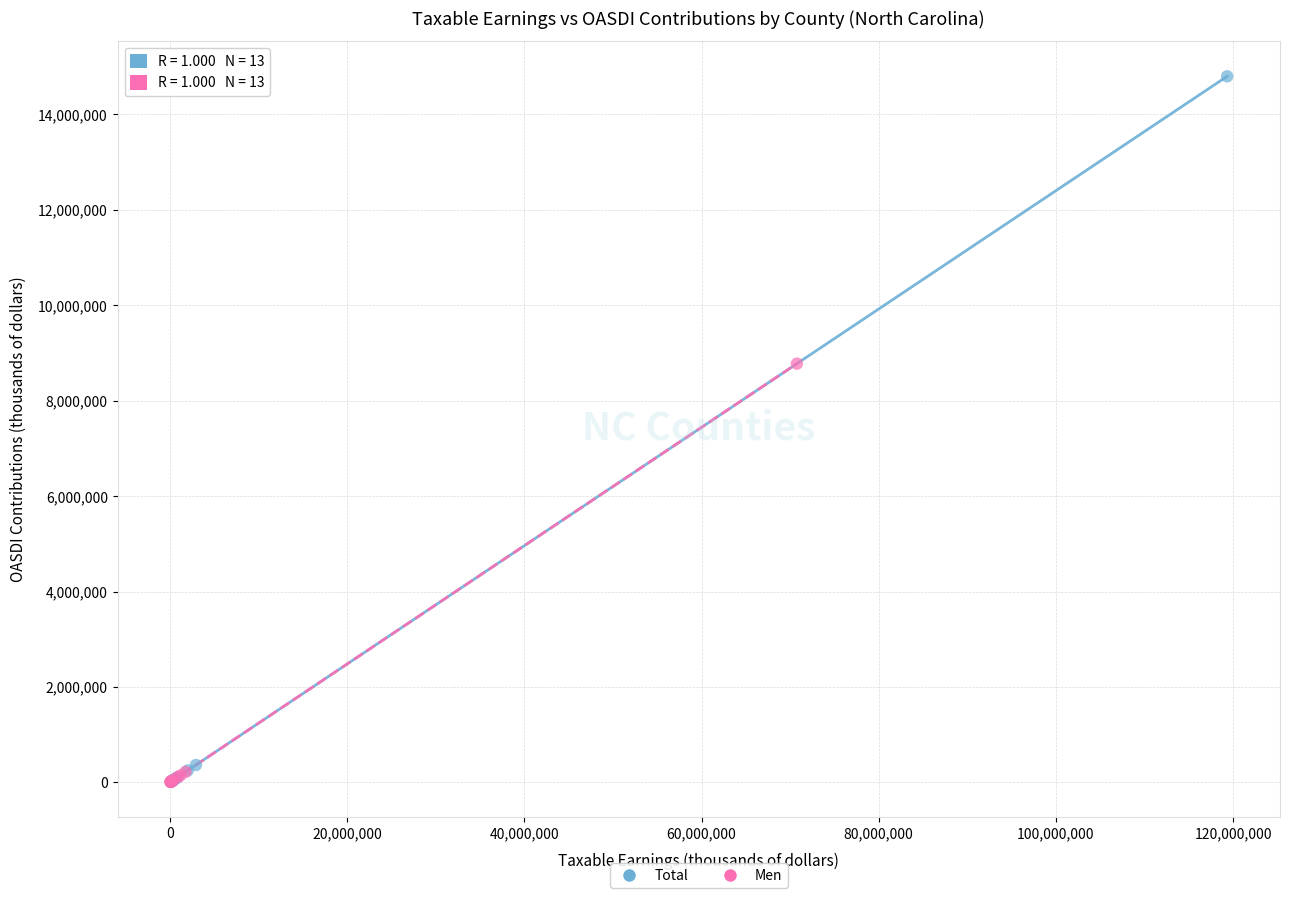

Which series reaches the maximum Y coordinate?

Total